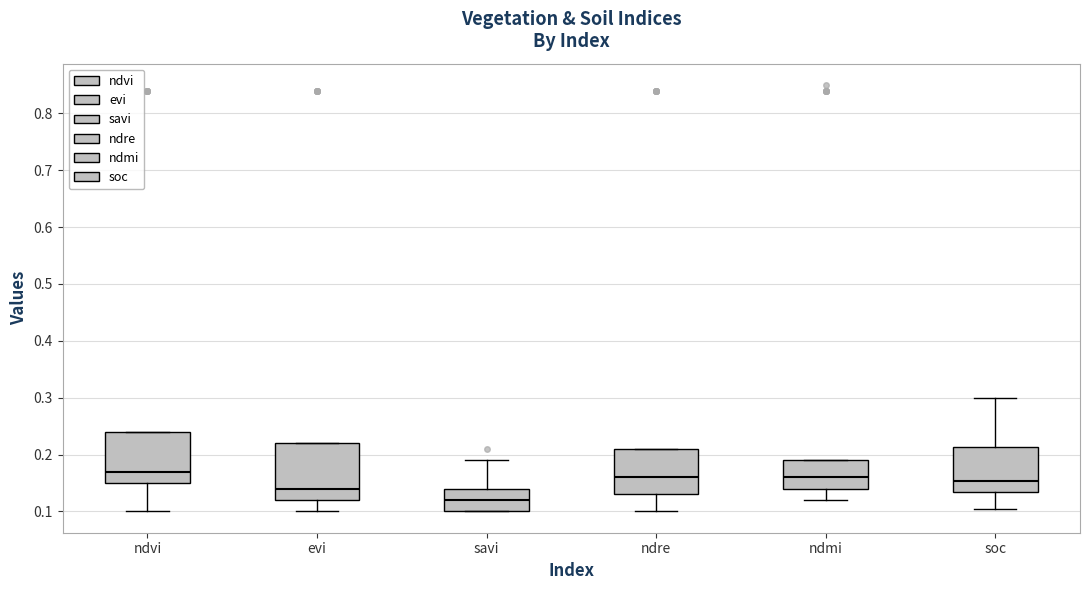

Comparing the boxes themselves (not the whiskers), which one is the tallest?

evi